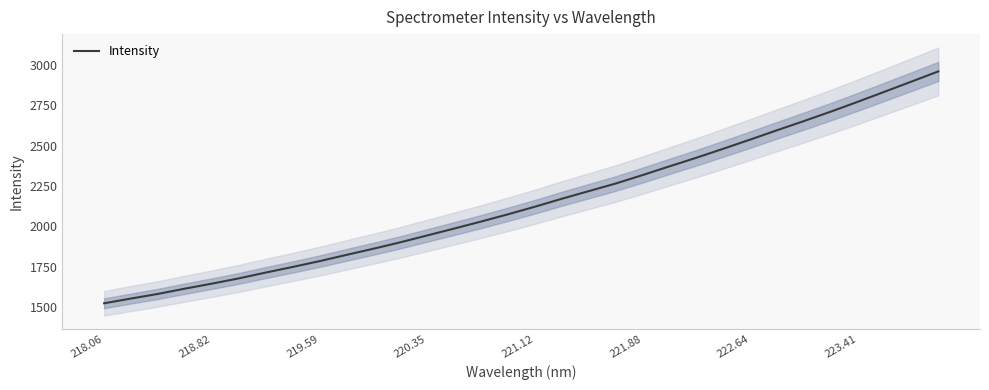

What is the highest value of the Intensity series?

2960.6